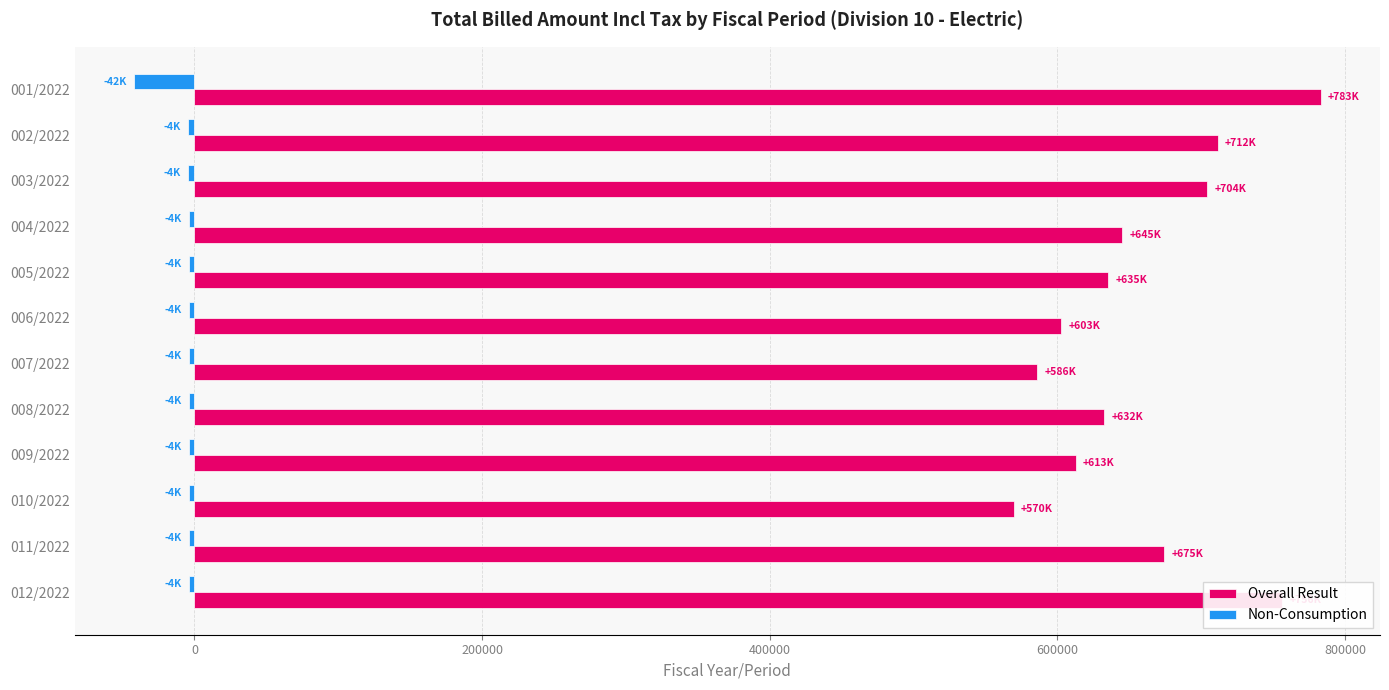

List the series in order of their overall mean, lowest first.

Non-Consumption, Overall Result